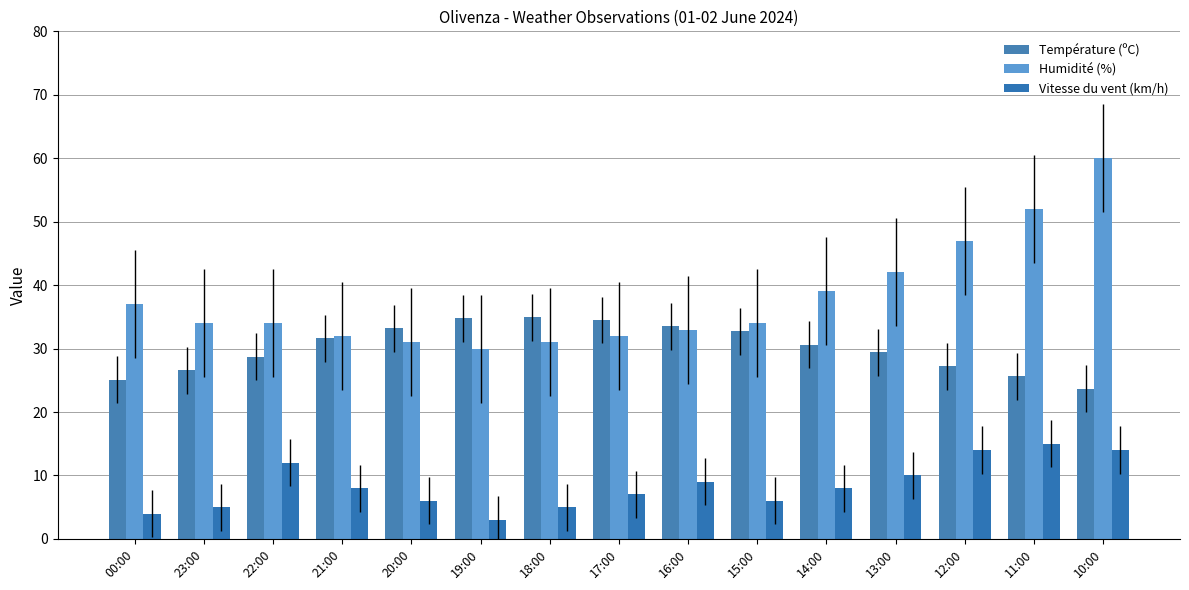

True or false: Humidité (%) has a value of 28.4 at 11:00.

False